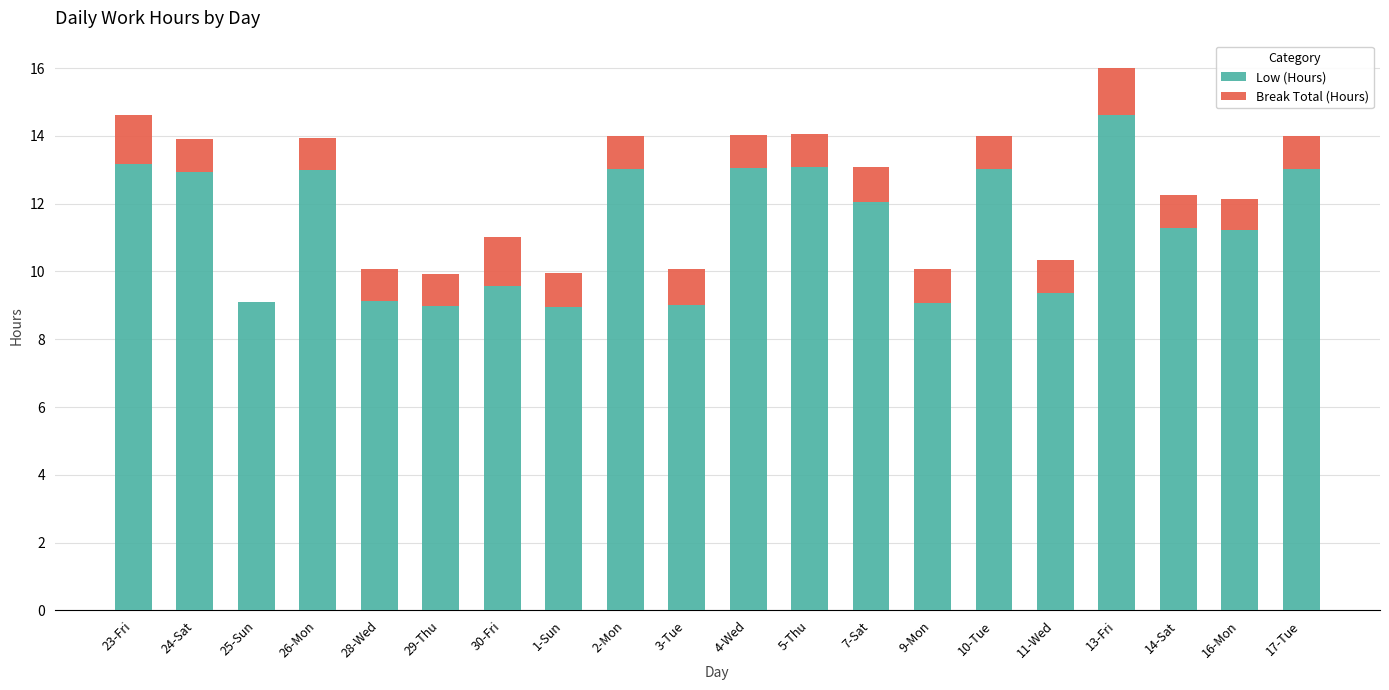

At which category is the sum across all series the highest?

13-Fri